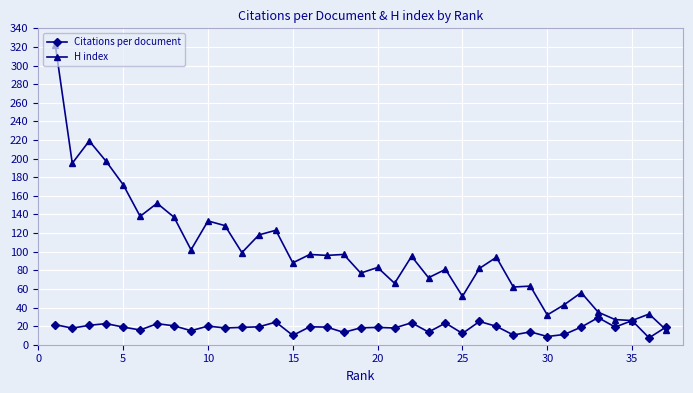

How many intersections are there between H index and Citations per document?

1